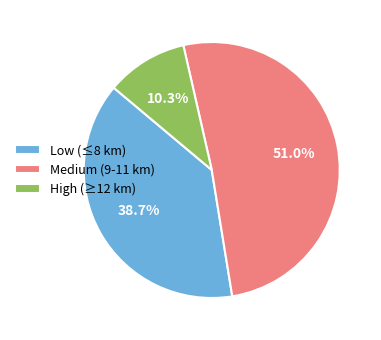

To the nearest percent, what is the difference between the largest and smallest slice percentages?

41%